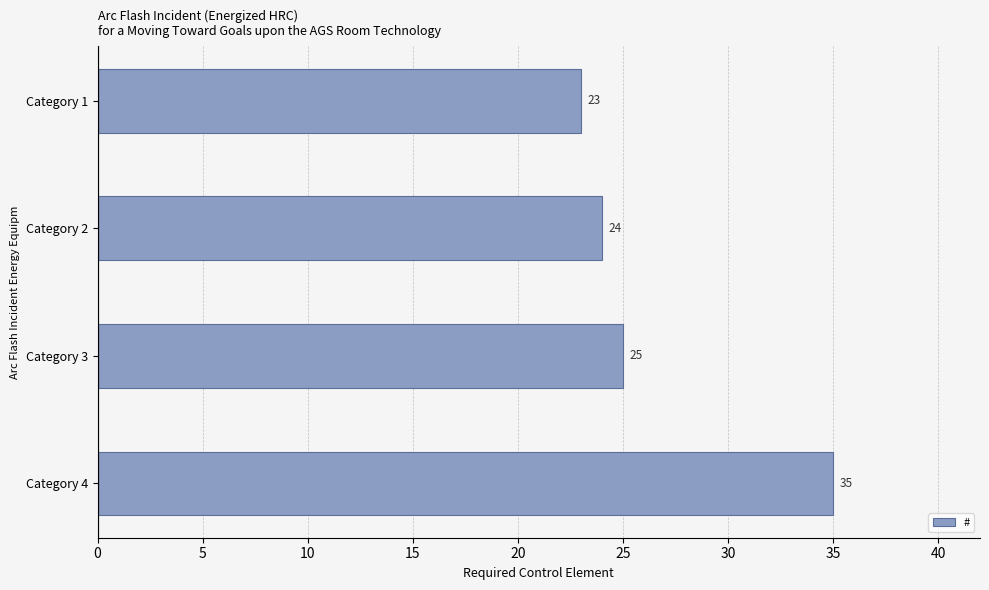

Rank the categories by value from highest to lowest.

Category 4, Category 3, Category 2, Category 1